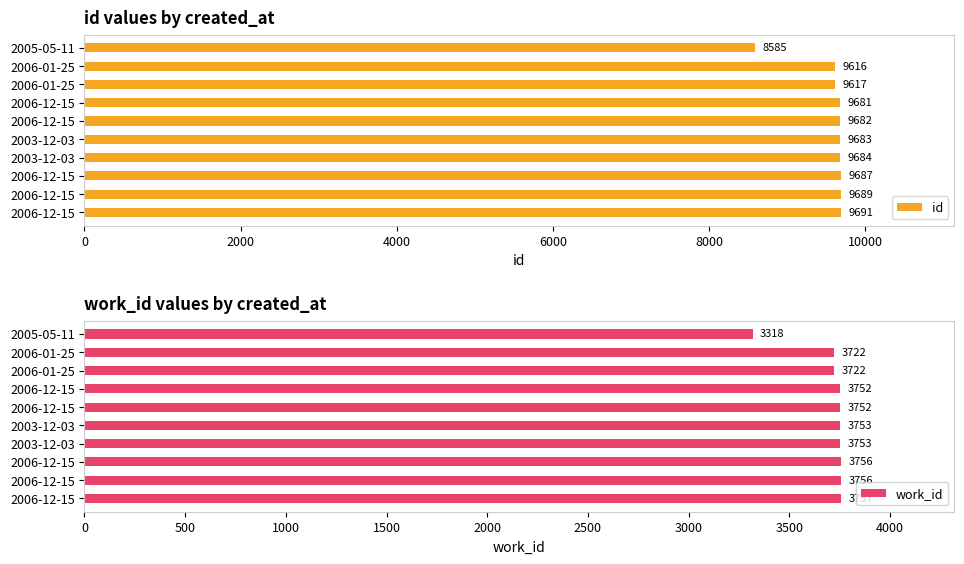

How many groups of bars are there?

10